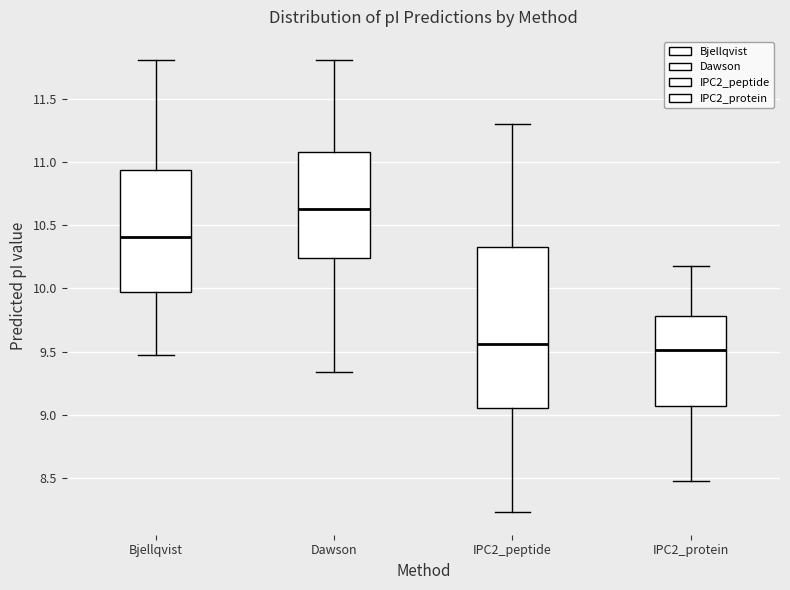

Reading left to right, read every box against the y-axis: the position of its median line, the range the box covers, and the ends of its whiskers. The values are not printed on the chart, so give them approximately, as read against the axis.

Bjellqvist: median 10.40, box 9.95 to 10.95, whiskers 9.45 to 11.80
Dawson: median 10.65, box 10.25 to 11.10, whiskers 9.35 to 11.80
IPC2_peptide: median 9.55, box 9.05 to 10.35, whiskers 8.25 to 11.30
IPC2_protein: median 9.50, box 9.05 to 9.80, whiskers 8.50 to 10.20